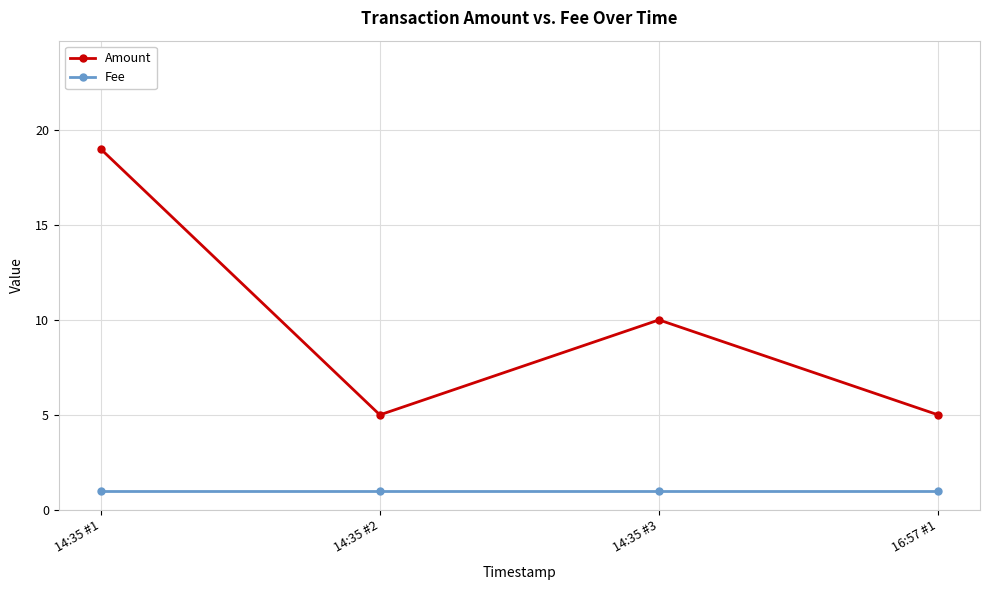

What is the label of the 2nd point from the left?

14:35 #2